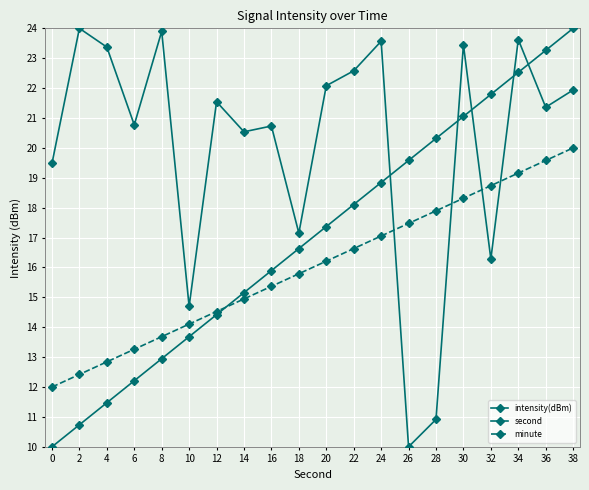

How many categories are shown in the chart?

20